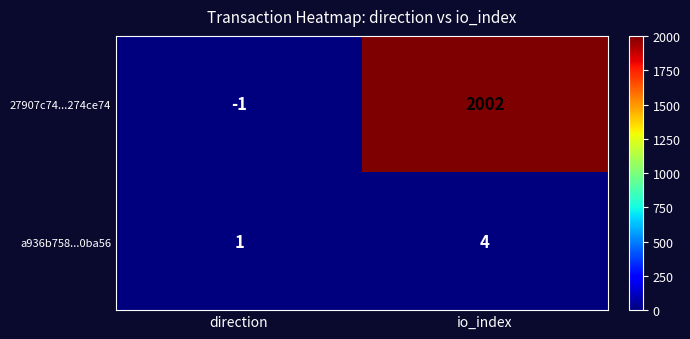

What is the sum of the a936b758...0ba56 values at io_index and direction?

5